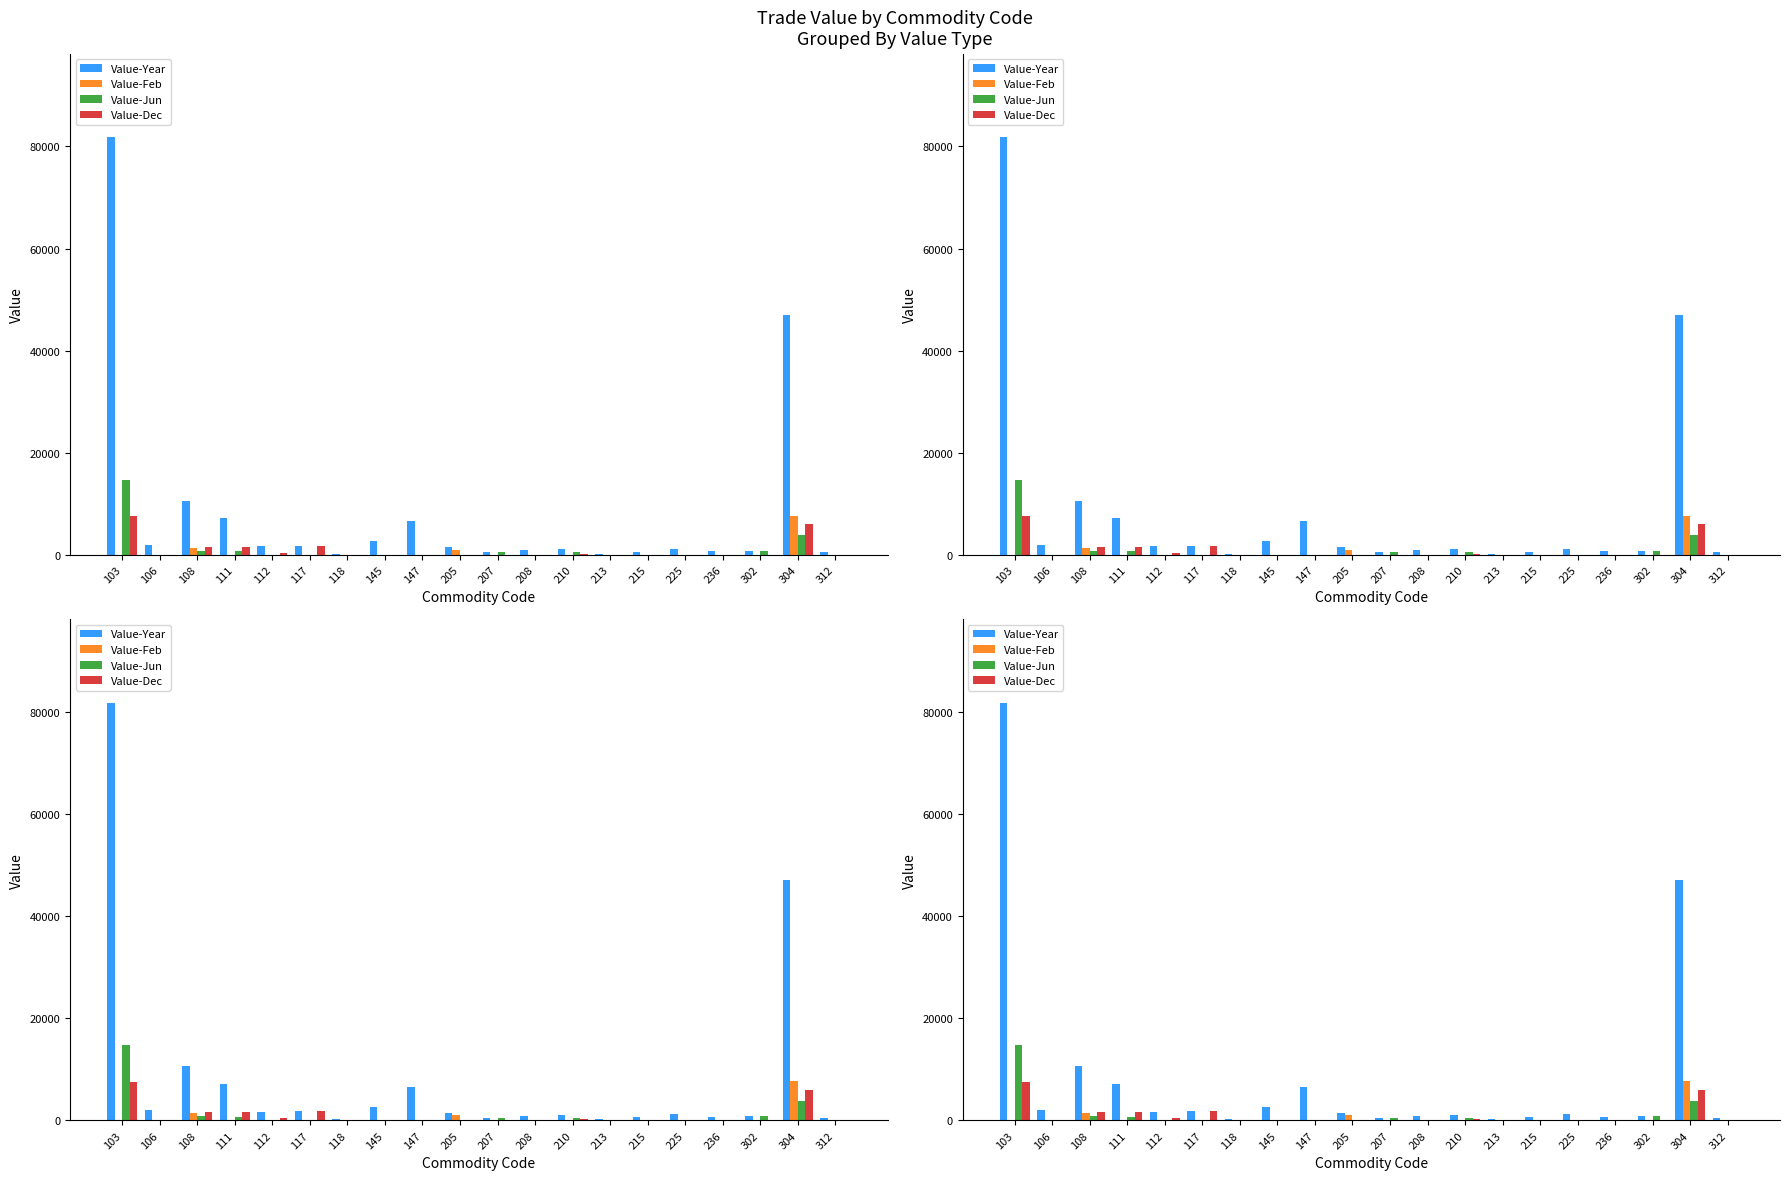

What are all the series names shown in the legend?

Value-Year, Value-Feb, Value-Jun, Value-Dec